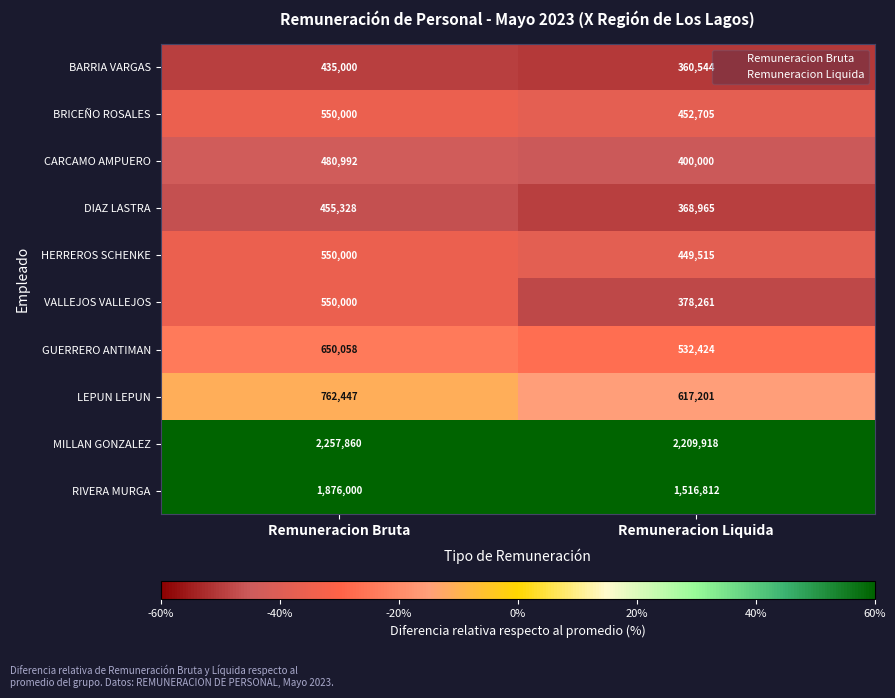

Which category has the highest value in the DIAZ LASTRA series?

Remuneracion Bruta